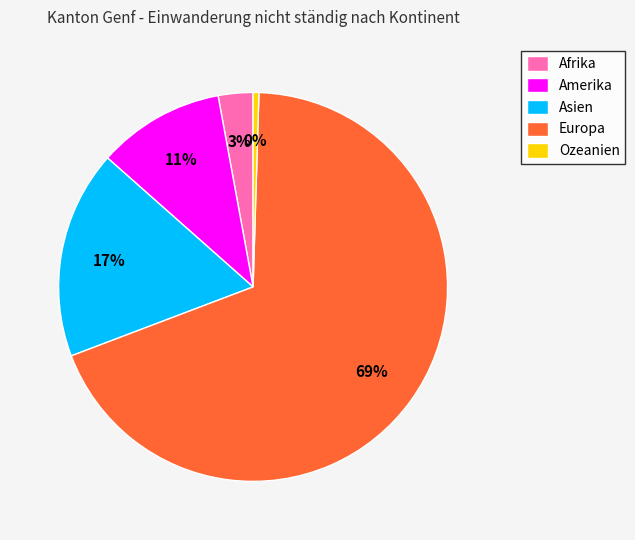

Count the number of slices in the pie.

5